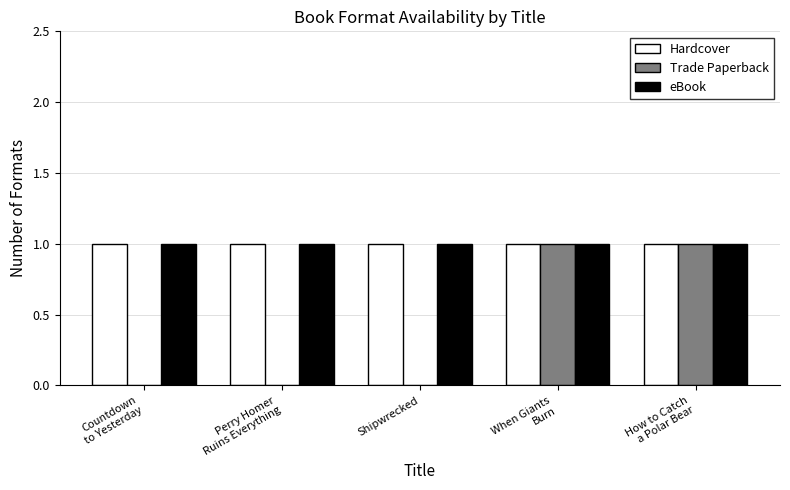

The value of Trade Paperback at Shipwrecked is 0. True or false?

True